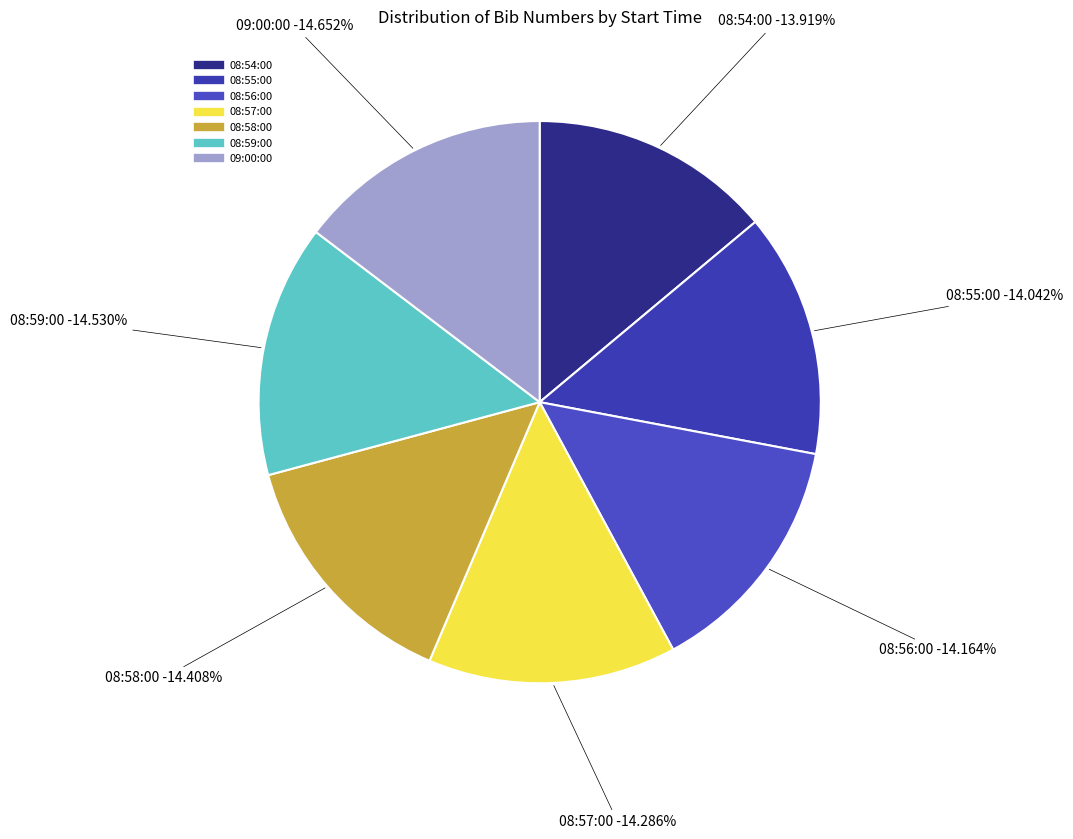

What percentage is the 08:56:00 slice, to the nearest percent?

14%